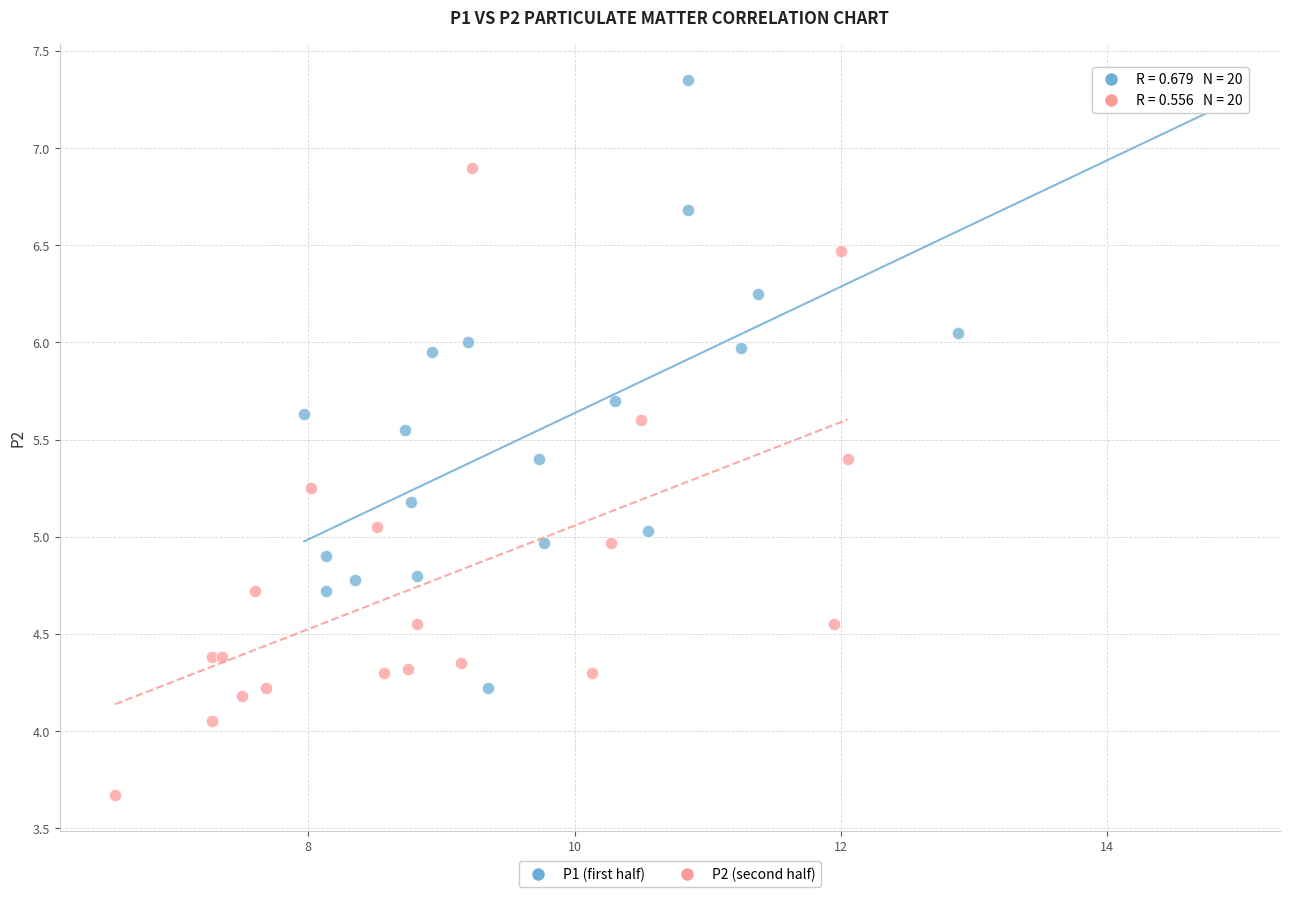

Which series reaches the maximum Y coordinate?

P1 (first half)